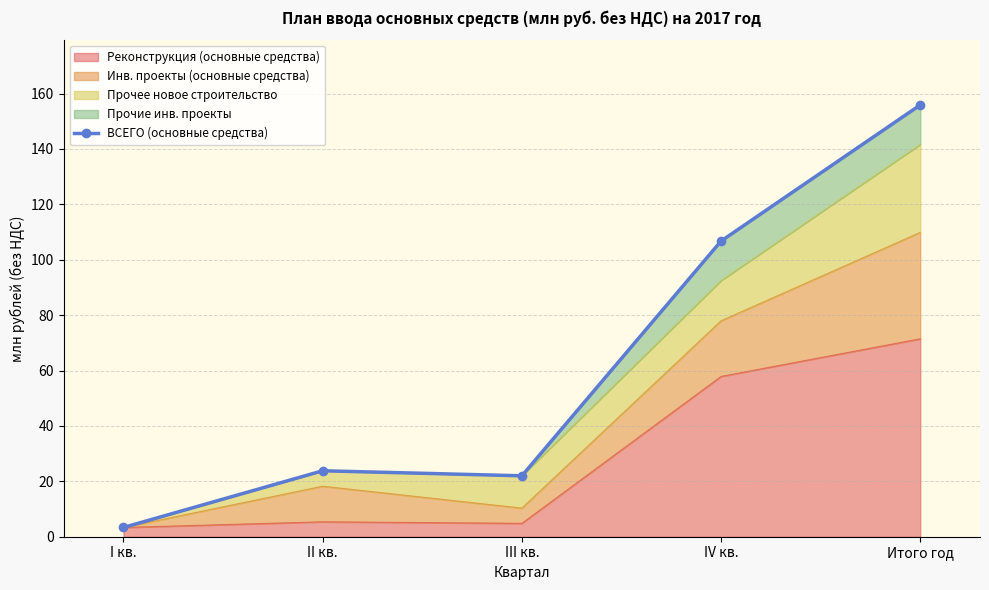

Rank the categories by value from highest to lowest.

Итого год, IV кв., II кв., III кв., I кв.